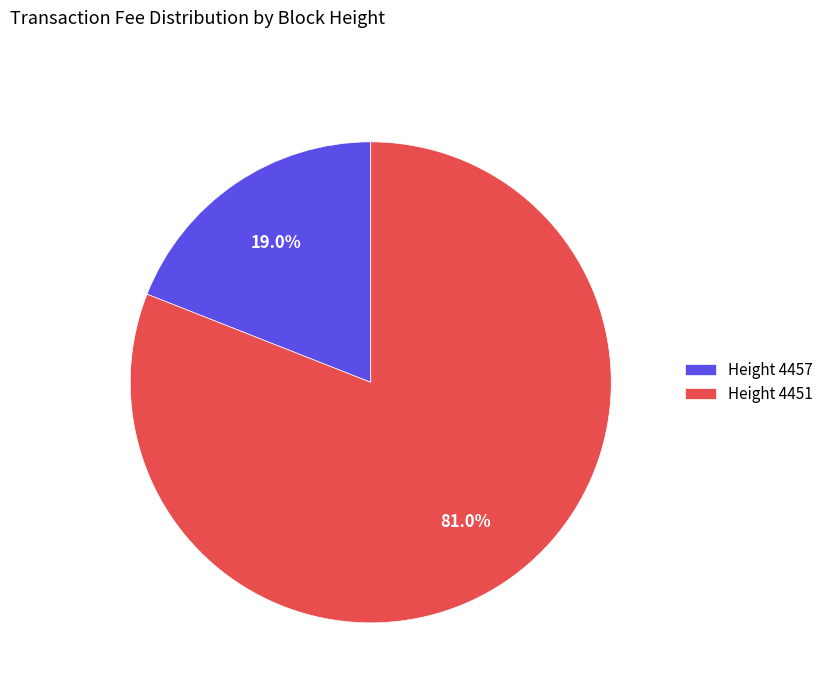

What is the ratio of the value at Height 4451 to the value at Height 4457?

4.3